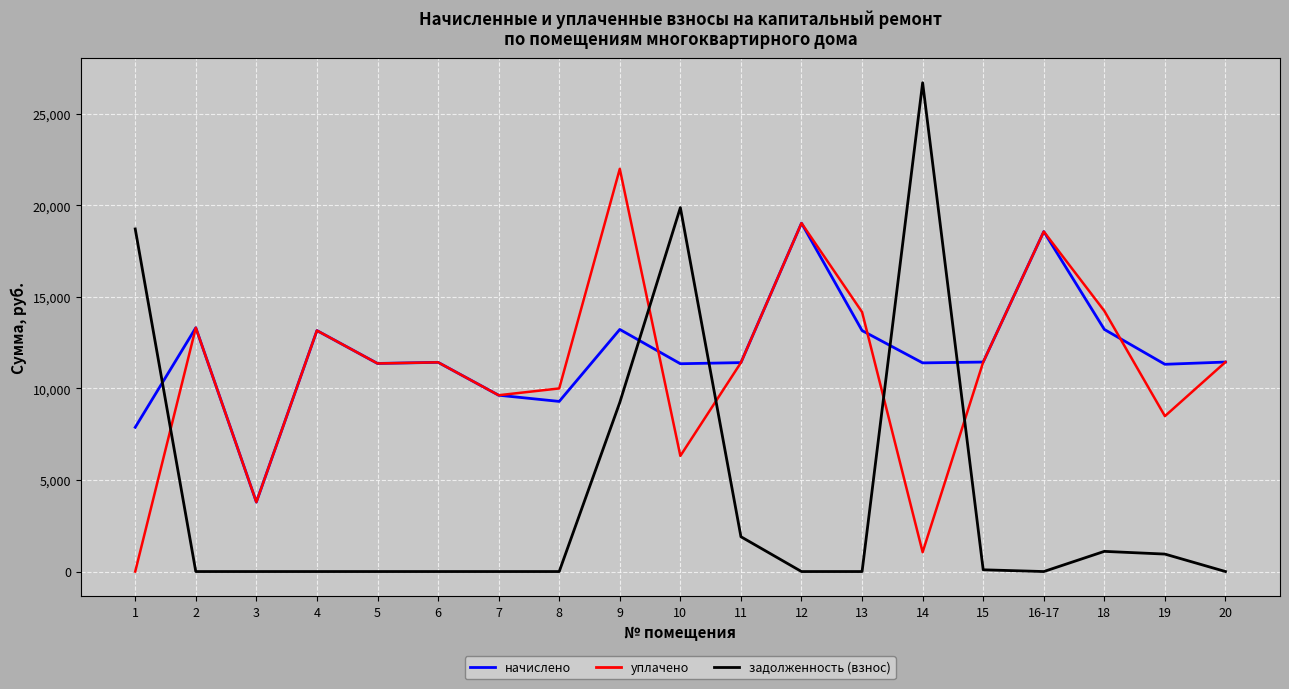

True or false: задолженность (взнос) and начислено cross at least once.

True